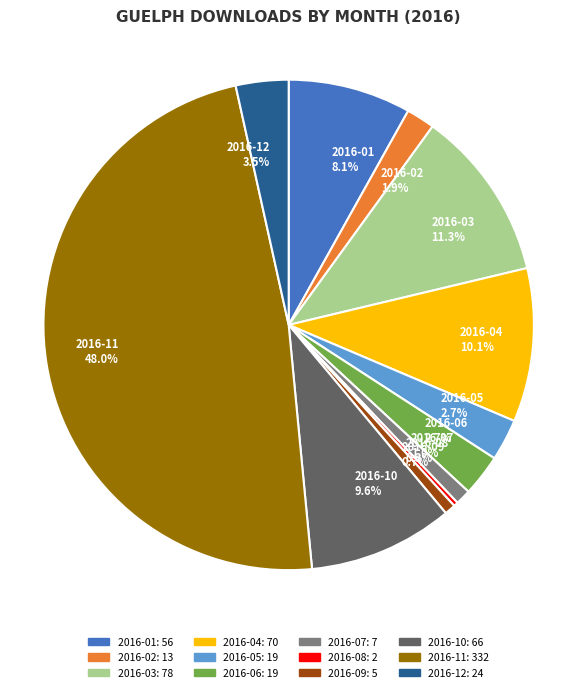

Which category has the biggest portion of the pie?

2016-11